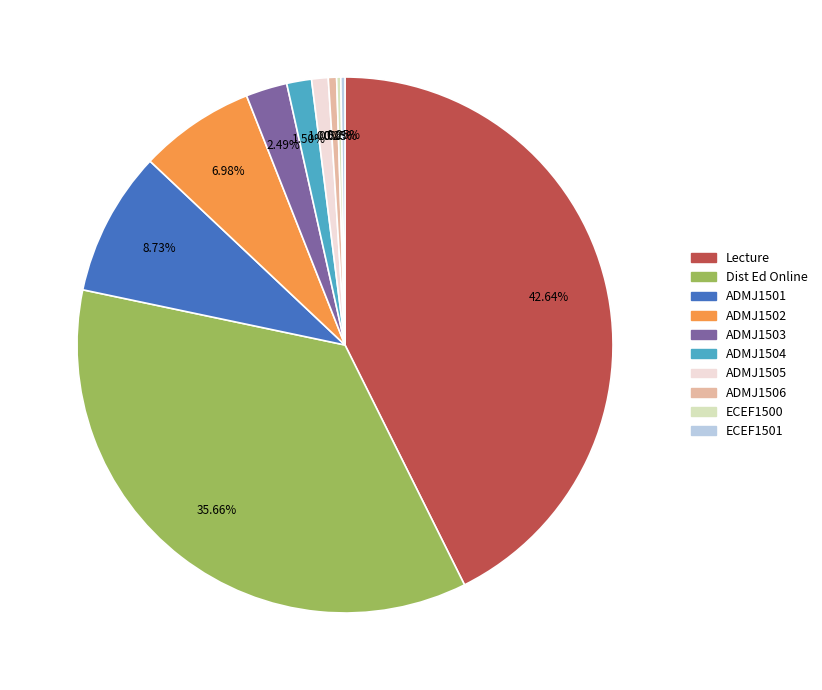

To the nearest percent, what percentage of the pie is Lecture?

43%